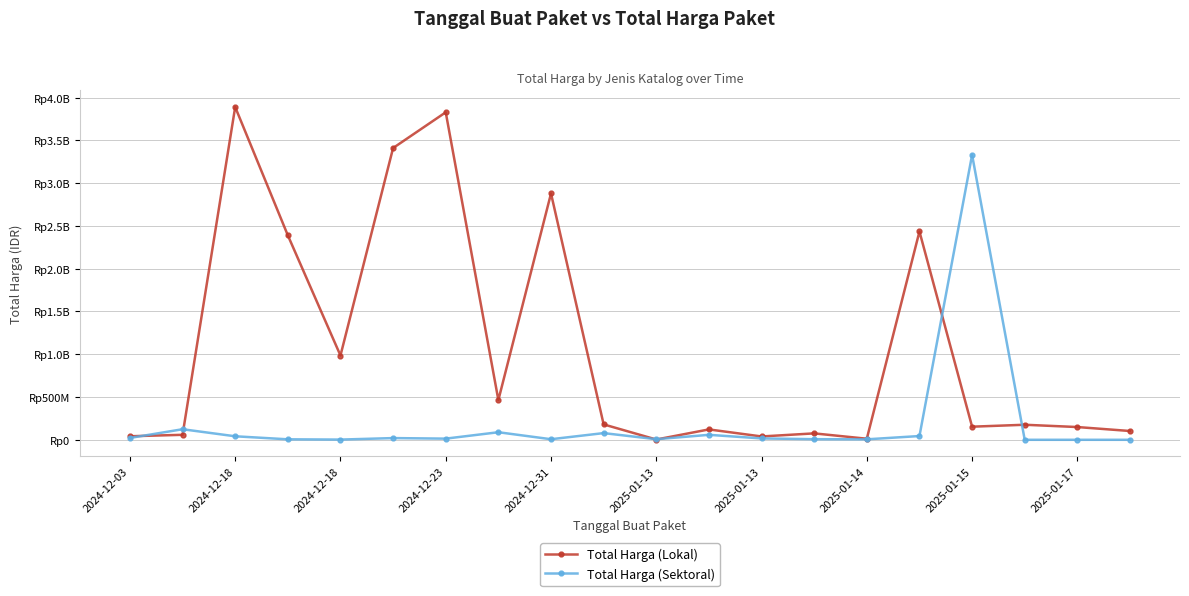

What are all the series names shown in the legend?

Total Harga (Lokal), Total Harga (Sektoral)